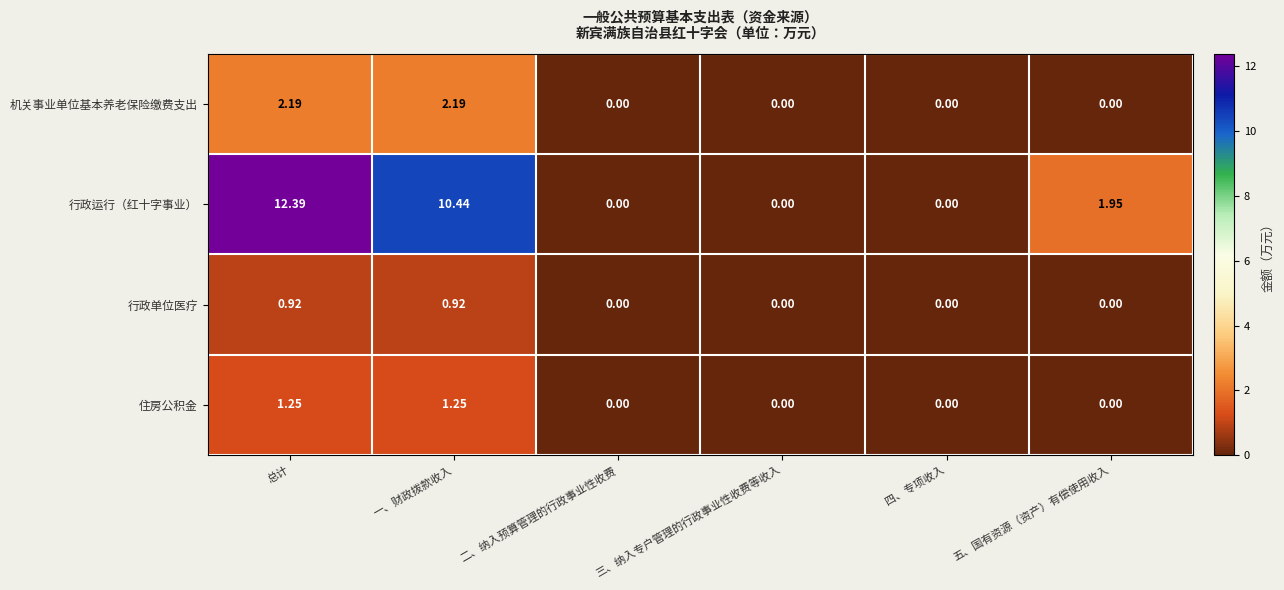

At which category is the sum across all series the highest?

总计